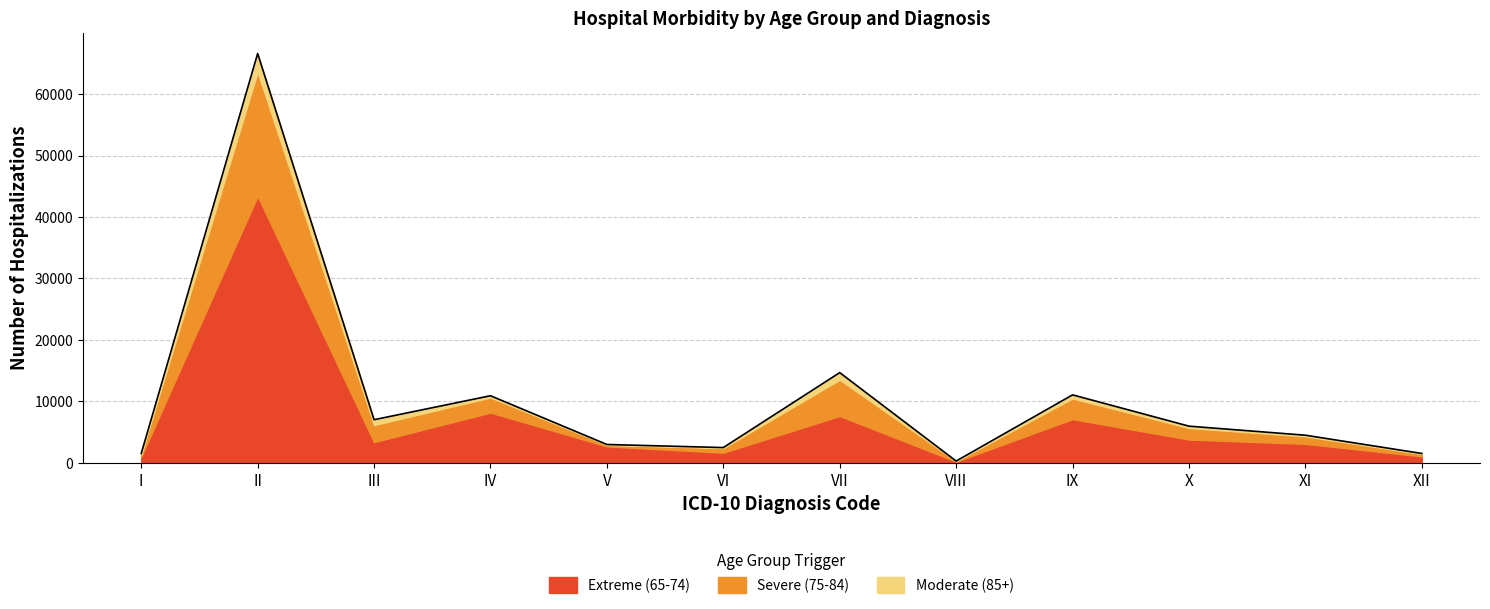

At which category does the chart reach its peak across all series?

II